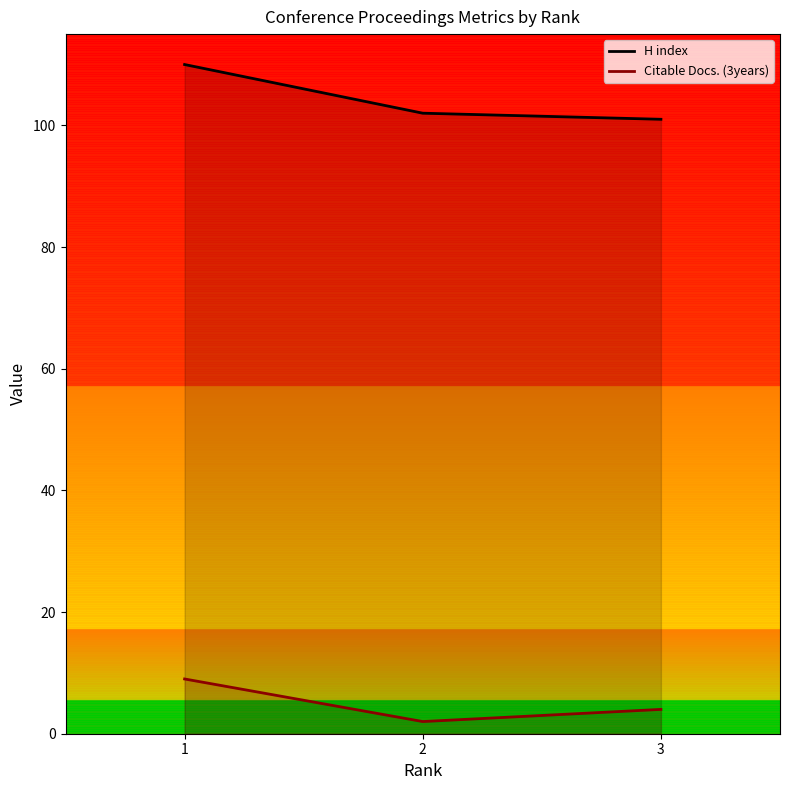

Is the value of Citable Docs. (3years) at 3 greater than the value of H index at 3?

No